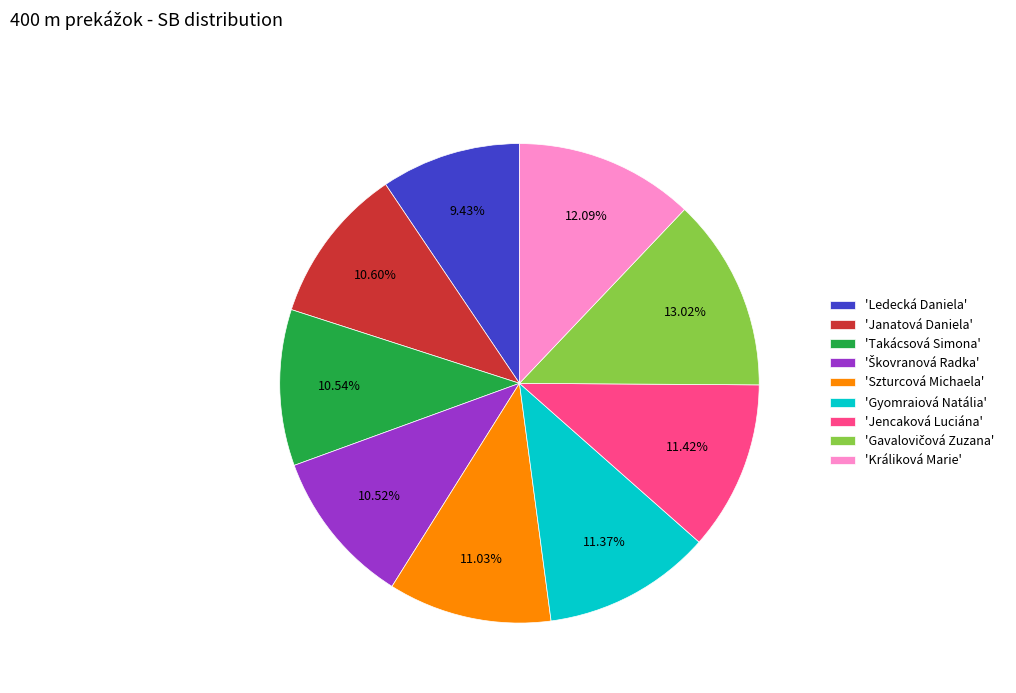

Does 'Takácsová Simona' account for over 50% of the chart?

No